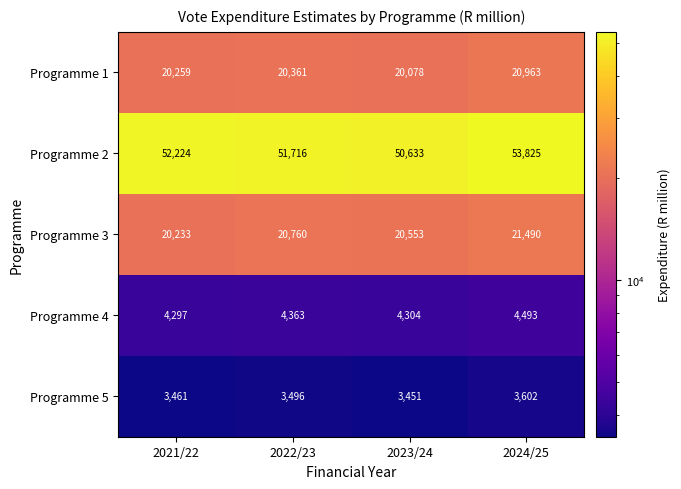

Reading right to left, transcribe all the data shown in this chart.

Programme 1: 2024/25=20963	2023/24=20078	2022/23=20361	2021/22=20259
Programme 2: 2024/25=53825	2023/24=50633	2022/23=51716	2021/22=52224
Programme 3: 2024/25=21490	2023/24=20553	2022/23=20760	2021/22=20233
Programme 4: 2024/25=4493	2023/24=4304	2022/23=4363	2021/22=4297
Programme 5: 2024/25=3602	2023/24=3451	2022/23=3496	2021/22=3461